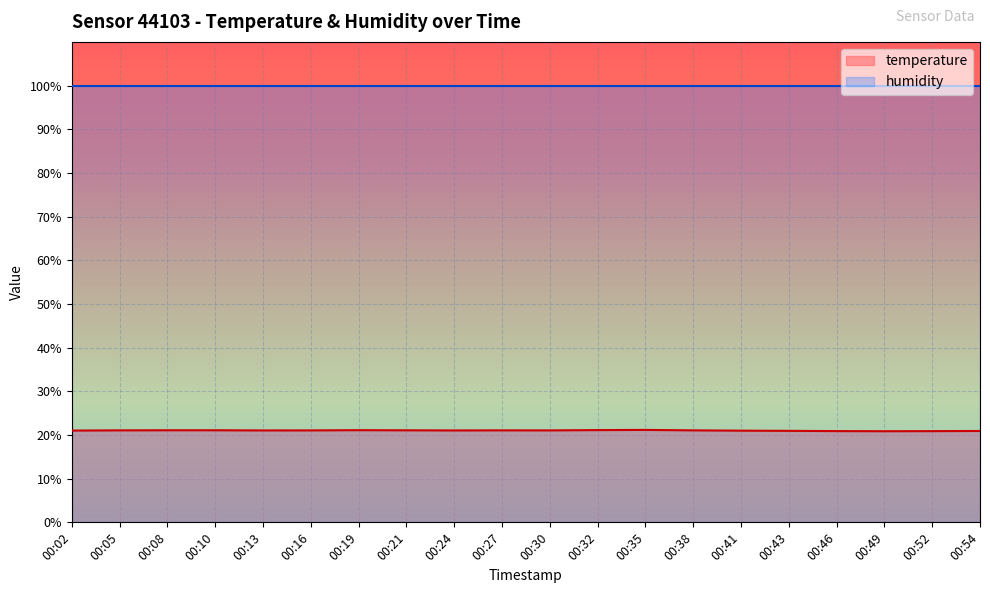

Count the number of categories in the chart.

20